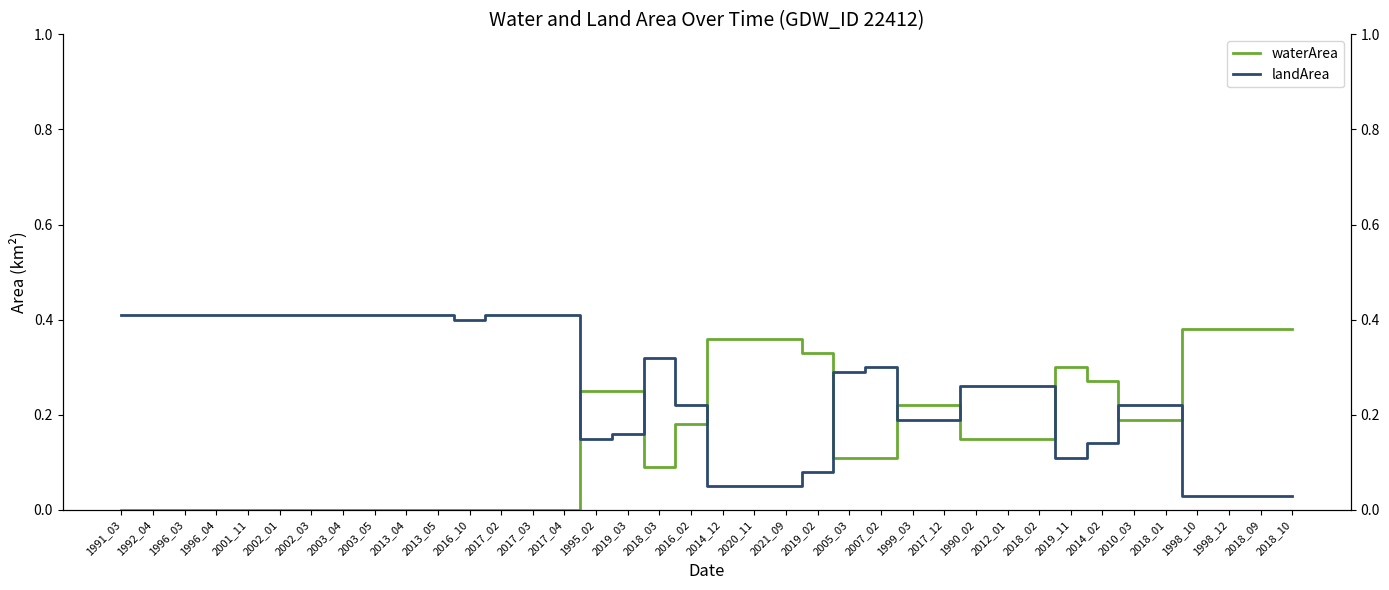

Is the value of waterArea at 1995_02 greater than the value of landArea at 2013_04?

No